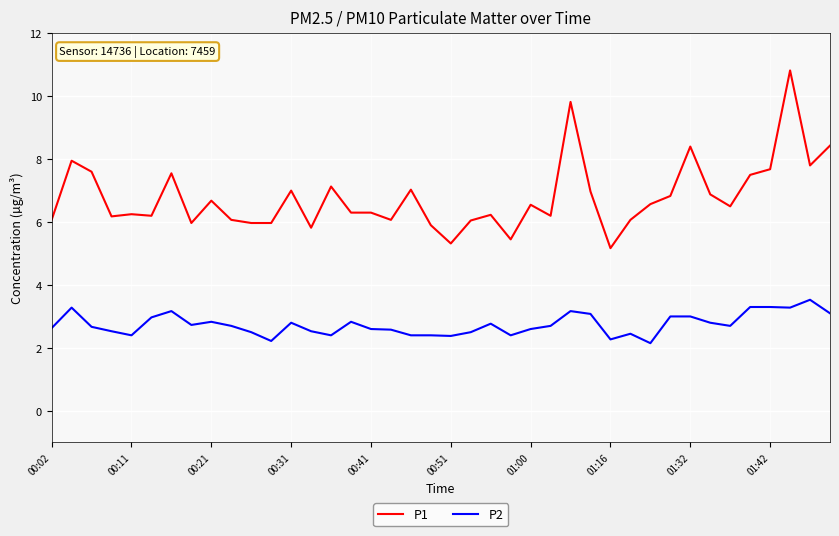

What is the difference between the maximum and minimum values in the P2 series?

1.4